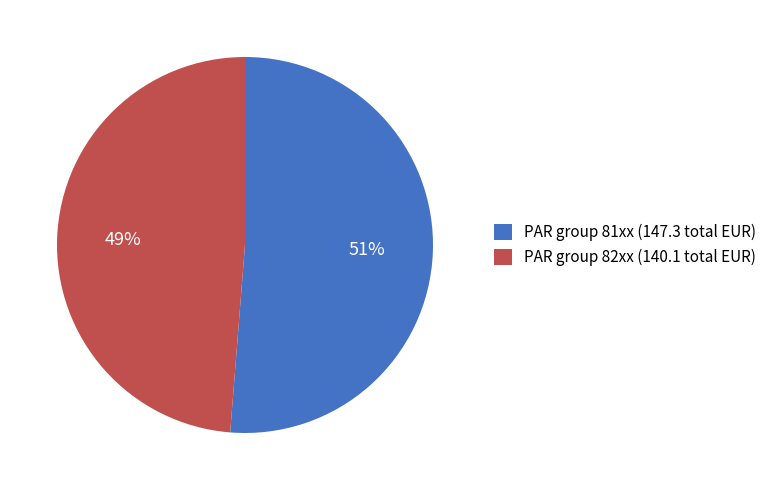

To the nearest percent, what is the average slice percentage?

50%